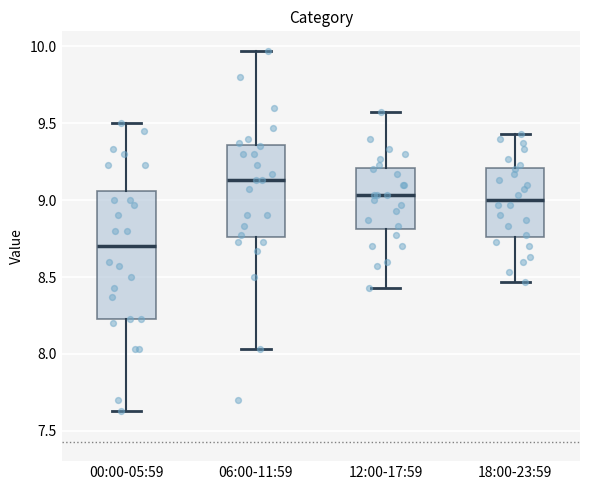

Comparing the boxes themselves (not the whiskers), which one is the tallest?

00:00-05:59